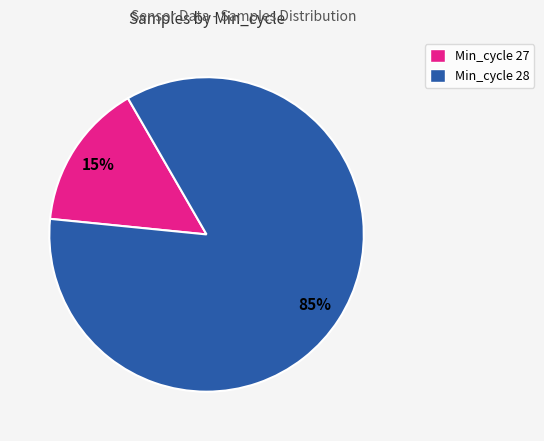

Which category has the biggest portion of the pie?

Min_cycle 28